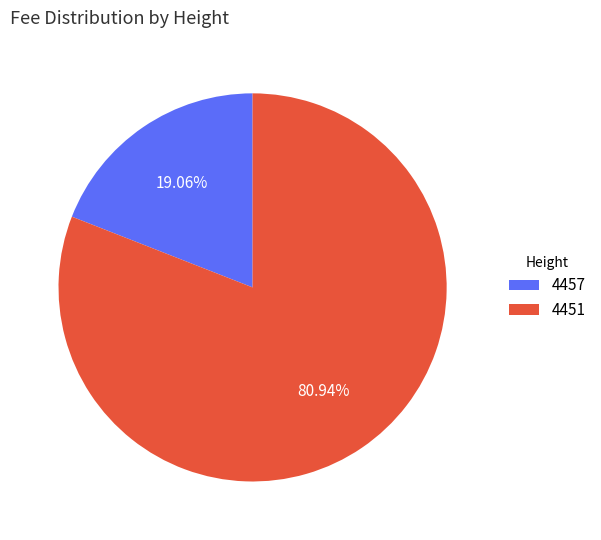

Count the number of slices in the pie.

2